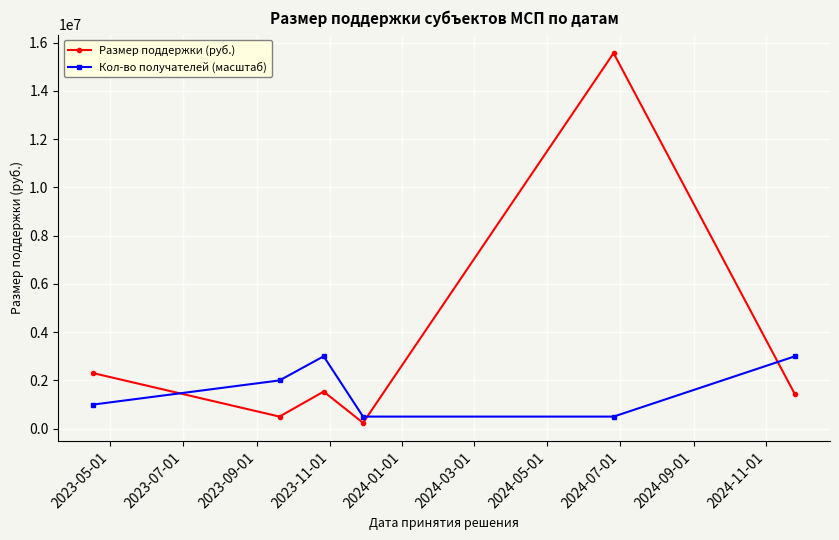

List the series in order of their peak value, lowest first.

Кол-во получателей (масштаб), Размер поддержки (руб.)